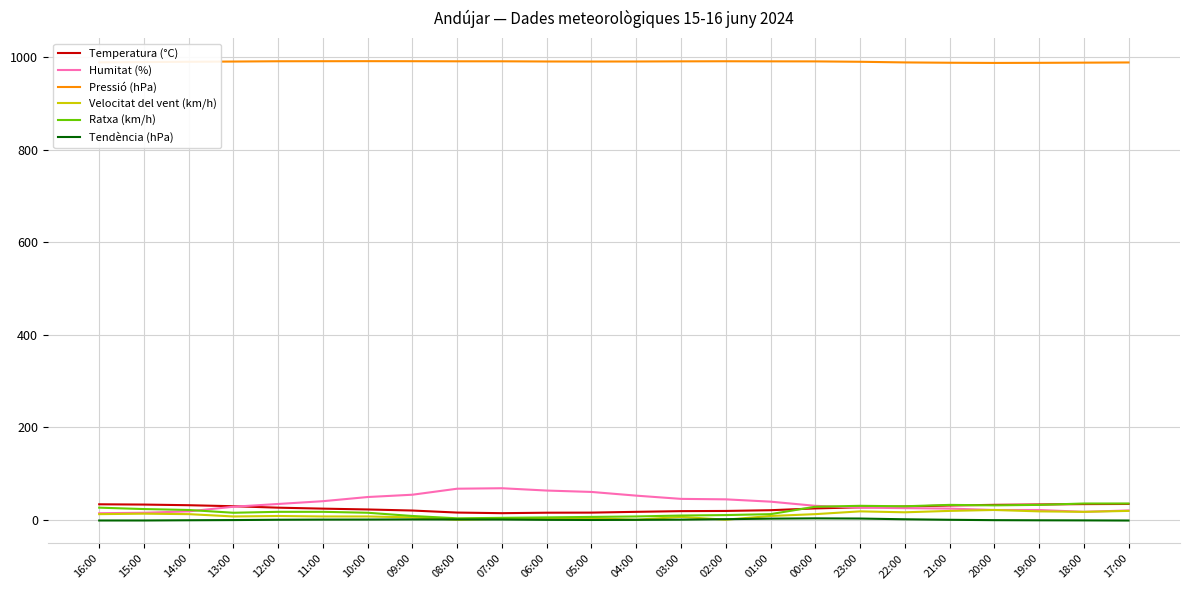

At how many categories does at least one series exceed 92?

24